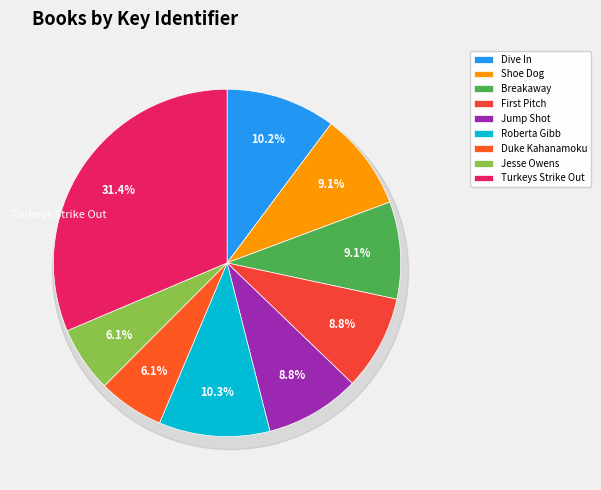

Approximately how many times larger is the value at Dive In compared to Roberta Gibb?

1.0